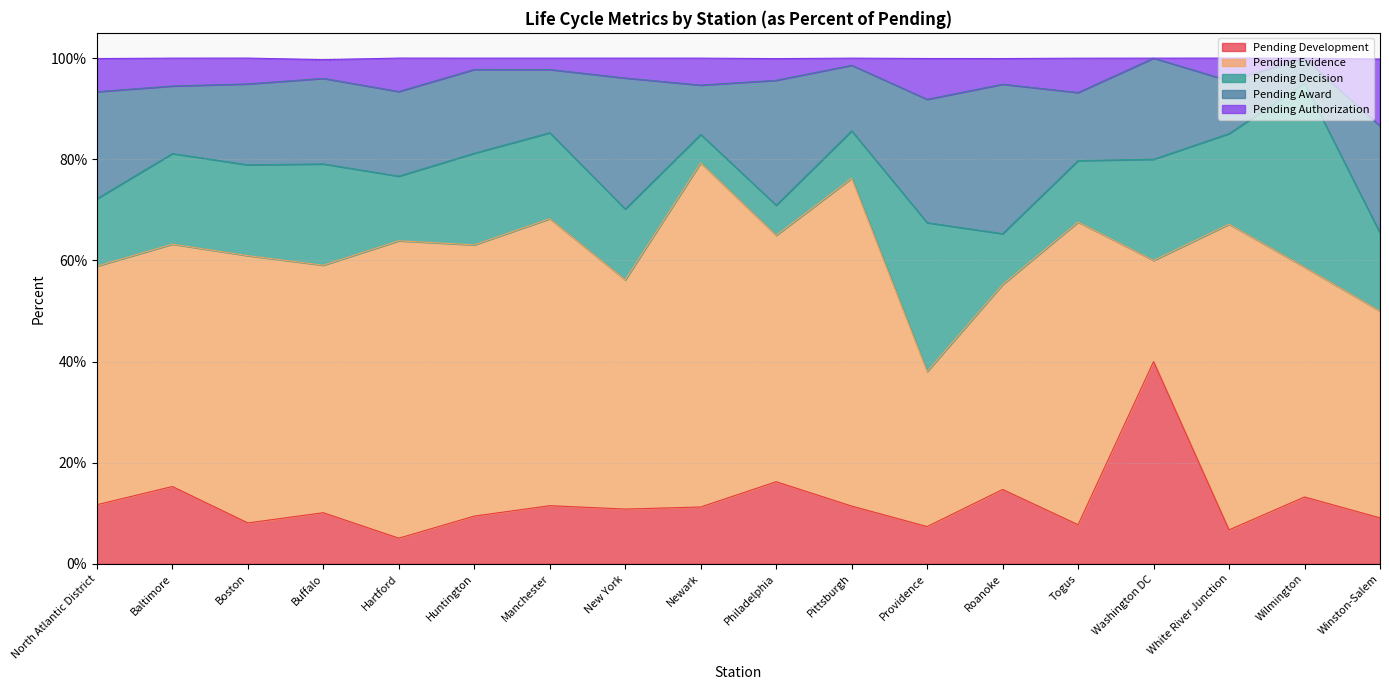

Reading left to right, list all the values displayed in this chart.

Pending Development: North Atlantic District=0.1	Baltimore=0.2	Boston=0.1	Buffalo=0.1	Hartford=0.1	Huntington=0.1	Manchester=0.1	New York=0.1	Newark=0.1	Philadelphia=0.2	Pittsburgh=0.1	Providence=0.1	Roanoke=0.1	Togus=0.1	Washington DC=0.4	White River Junction=0.1	Wilmington=0.1	Winston-Salem=0.1
Pending Evidence: North Atlantic District=0.5	Baltimore=0.5	Boston=0.5	Buffalo=0.5	Hartford=0.6	Huntington=0.5	Manchester=0.6	New York=0.5	Newark=0.7	Philadelphia=0.5	Pittsburgh=0.6	Providence=0.3	Roanoke=0.4	Togus=0.6	Washington DC=0.2	White River Junction=0.6	Wilmington=0.5	Winston-Salem=0.4
Pending Decision: North Atlantic District=0.1	Baltimore=0.2	Boston=0.2	Buffalo=0.2	Hartford=0.1	Huntington=0.2	Manchester=0.2	New York=0.1	Newark=0.1	Philadelphia=0.1	Pittsburgh=0.1	Providence=0.3	Roanoke=0.1	Togus=0.1	Washington DC=0.2	White River Junction=0.2	Wilmington=0.4	Winston-Salem=0.2
Pending Award: North Atlantic District=0.2	Baltimore=0.1	Boston=0.2	Buffalo=0.2	Hartford=0.2	Huntington=0.2	Manchester=0.1	New York=0.3	Newark=0.1	Philadelphia=0.2	Pittsburgh=0.1	Providence=0.2	Roanoke=0.3	Togus=0.1	Washington DC=0.2	White River Junction=0.1	Wilmington=0.0	Winston-Salem=0.2
Pending Authorization: North Atlantic District=0.1	Baltimore=0.1	Boston=0.1	Buffalo=0.0	Hartford=0.1	Huntington=0.0	Manchester=0.0	New York=0.0	Newark=0.1	Philadelphia=0.0	Pittsburgh=0.0	Providence=0.1	Roanoke=0.1	Togus=0.1	Washington DC=0.0	White River Junction=0.0	Wilmington=0.0	Winston-Salem=0.1